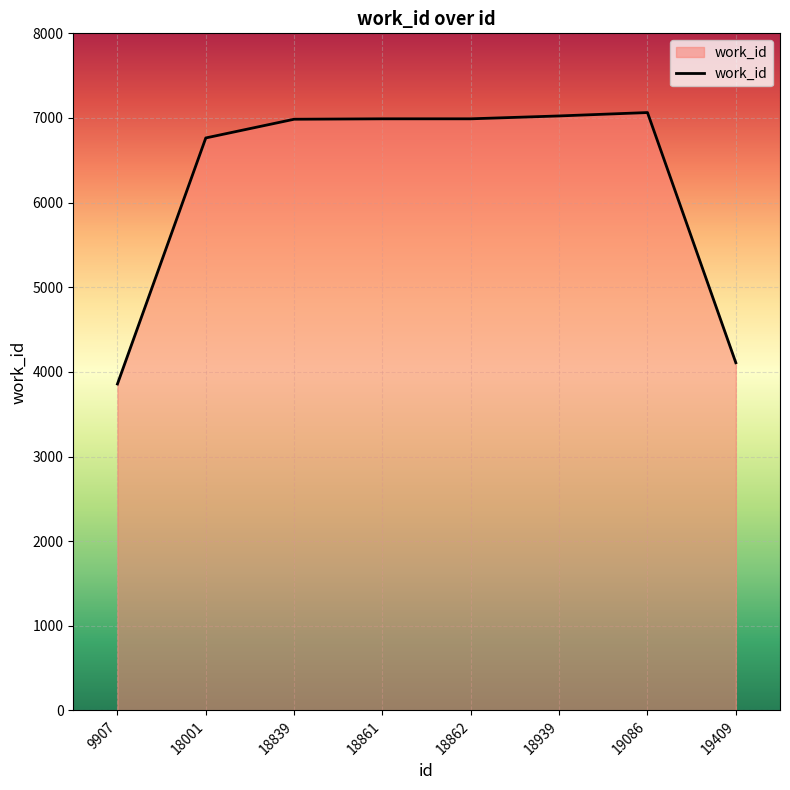

What is the smallest value displayed?

3857